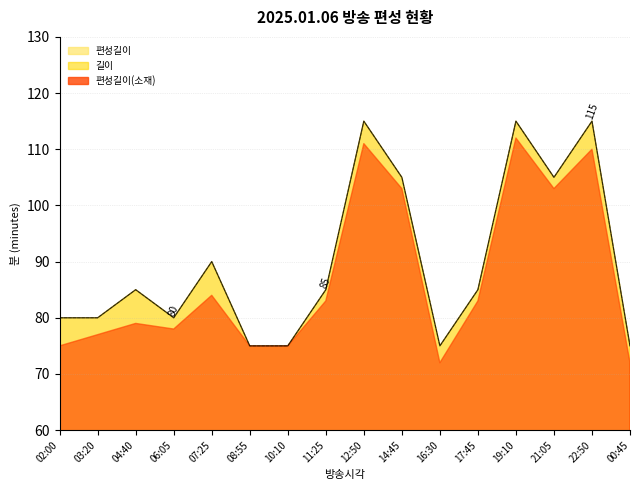

True or false: 길이 and 편성길이(소재) intersect in this chart.

False